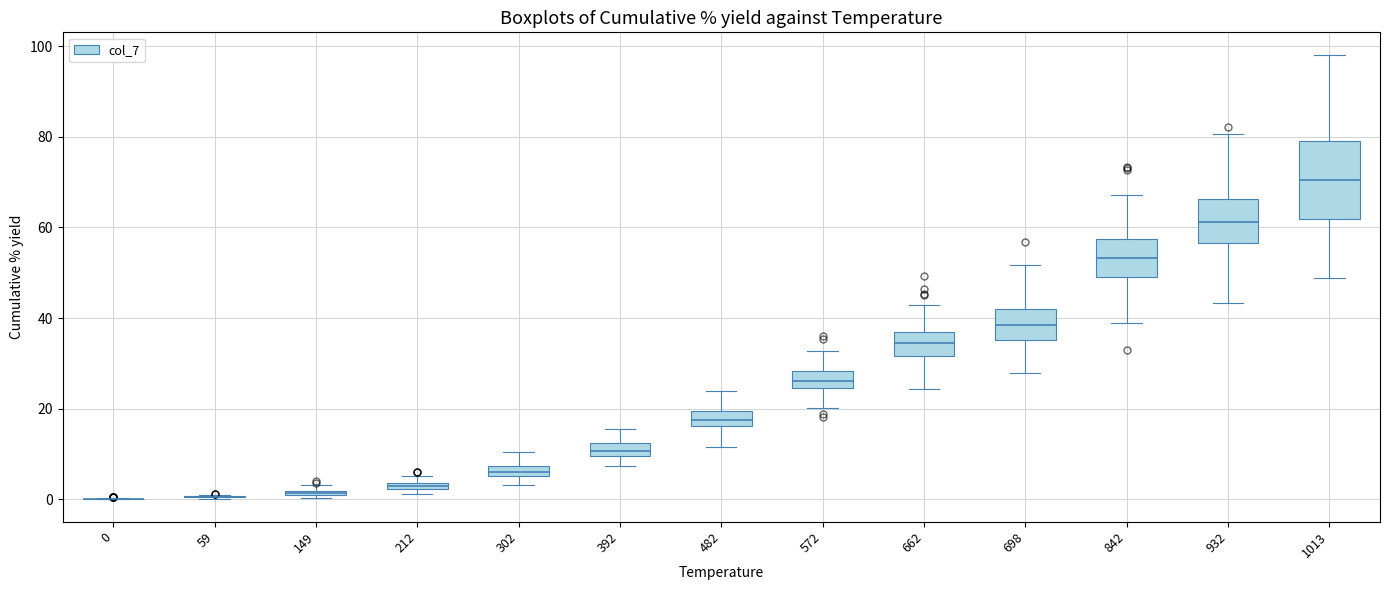

Where does the upper whisker of the box at x = 698 end on the y-axis? The values are not printed on the chart, so give them approximately, as read against the axis.

52